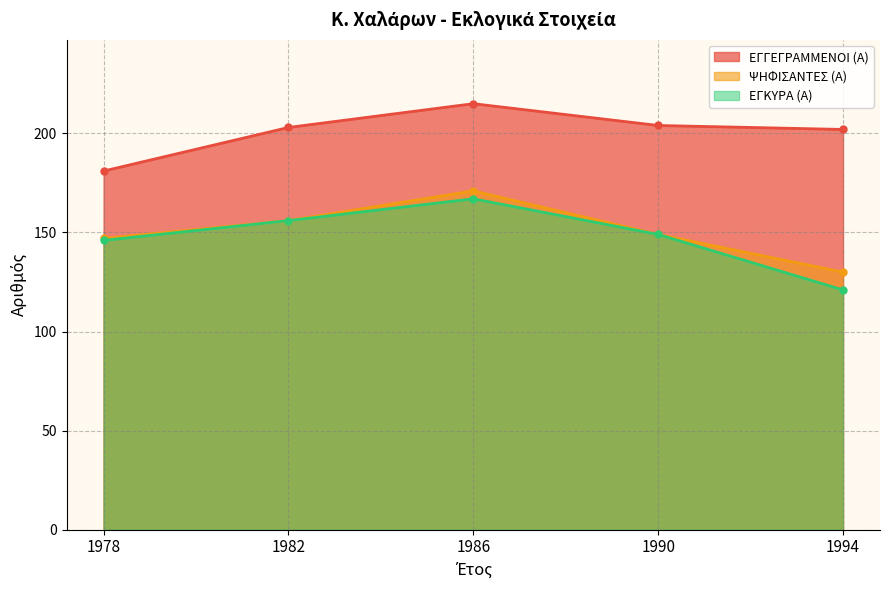

Reading left to right, extract all data points from this chart.

ΕΓΓΕΓΡΑΜΜΕΝΟΙ (Α): 1978=181	1982=203	1986=215	1990=204	1994=202
ΨΗΦΙΣΑΝΤΕΣ (Α): 1978=147	1982=156	1986=171	1990=149	1994=130
ΕΓΚΥΡΑ (Α): 1978=146	1982=156	1986=167	1990=149	1994=121